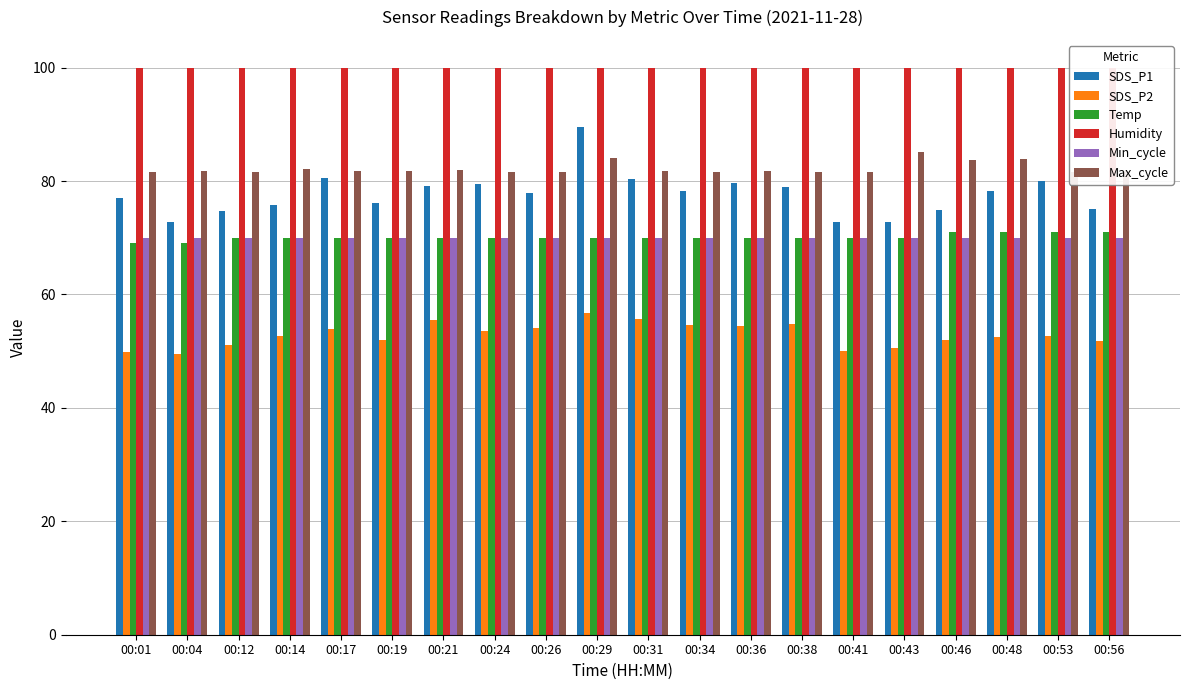

Reading left to right, list all the values displayed in this chart.

SDS_P1: 00:01=77.0	00:04=72.7	00:12=74.7	00:14=75.7	00:17=80.6	00:19=76.1	00:21=79.2	00:24=79.5	00:26=78.0	00:29=89.6	00:31=80.3	00:34=78.2	00:36=79.6	00:38=79.0	00:41=72.8	00:43=72.8	00:46=74.8	00:48=78.3	00:53=80.0	00:56=75.2
SDS_P2: 00:01=49.9	00:04=49.5	00:12=51.2	00:14=52.6	00:17=54.0	00:19=51.9	00:21=55.5	00:24=53.5	00:26=54.1	00:29=56.7	00:31=55.7	00:34=54.5	00:36=54.4	00:38=54.8	00:41=50.0	00:43=50.5	00:46=52.0	00:48=52.6	00:53=52.6	00:56=51.7
Temp: 00:01=69.0	00:04=69.0	00:12=70.0	00:14=70.0	00:17=70.0	00:19=70.0	00:21=70.0	00:24=70.0	00:26=70.0	00:29=70.0	00:31=70.0	00:34=70.0	00:36=70.0	00:38=70.0	00:41=70.0	00:43=70.0	00:46=71.0	00:48=71.0	00:53=71.0	00:56=71.0
Humidity: 00:01=99.9	00:04=99.9	00:12=99.9	00:14=99.9	00:17=99.9	00:19=99.9	00:21=99.9	00:24=99.9	00:26=99.9	00:29=99.9	00:31=99.9	00:34=99.9	00:36=99.9	00:38=99.9	00:41=99.9	00:43=99.9	00:46=99.9	00:48=99.9	00:53=99.9	00:56=99.9
Min_cycle: 00:01=70.0	00:04=70.0	00:12=70.0	00:14=70.0	00:17=70.0	00:19=70.0	00:21=70.0	00:24=70.0	00:26=70.0	00:29=70.0	00:31=70.0	00:34=70.0	00:36=70.0	00:38=70.0	00:41=70.0	00:43=70.0	00:46=70.0	00:48=70.0	00:53=70.0	00:56=70.0
Max_cycle: 00:01=81.6	00:04=81.8	00:12=81.6	00:14=82.2	00:17=81.8	00:19=81.8	00:21=82.0	00:24=81.6	00:26=81.7	00:29=84.1	00:31=81.7	00:34=81.6	00:36=81.7	00:38=81.7	00:41=81.6	00:43=85.1	00:46=83.7	00:48=83.9	00:53=81.6	00:56=81.7